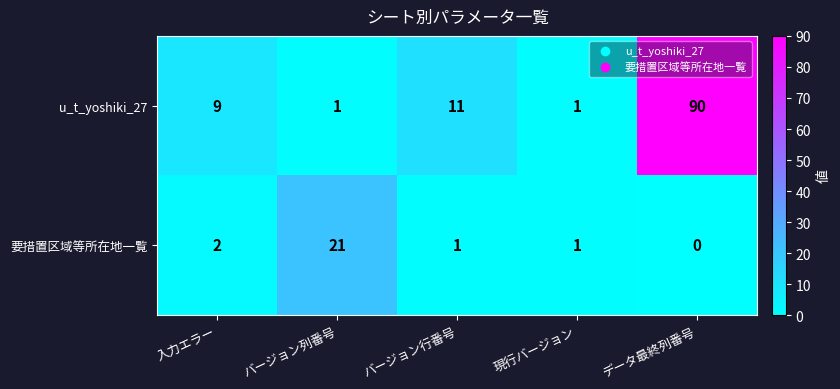

Which series has the largest range (max minus min)?

u_t_yoshiki_27